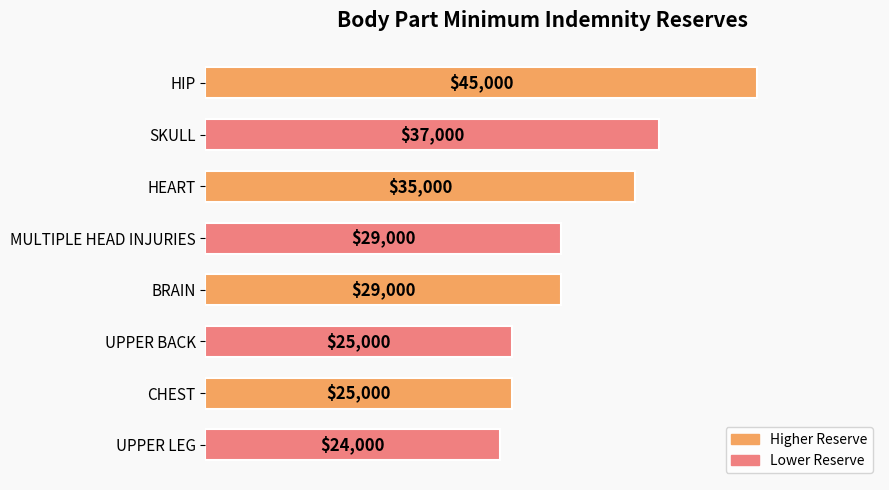

True or false: the data shows 45000 at HIP.

True